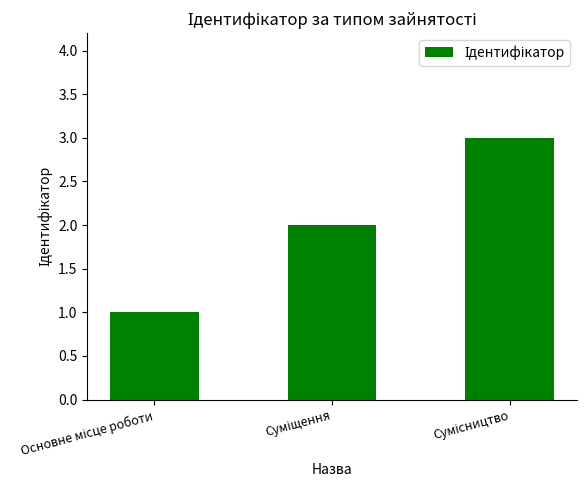

What is the difference between the maximum and minimum values?

2